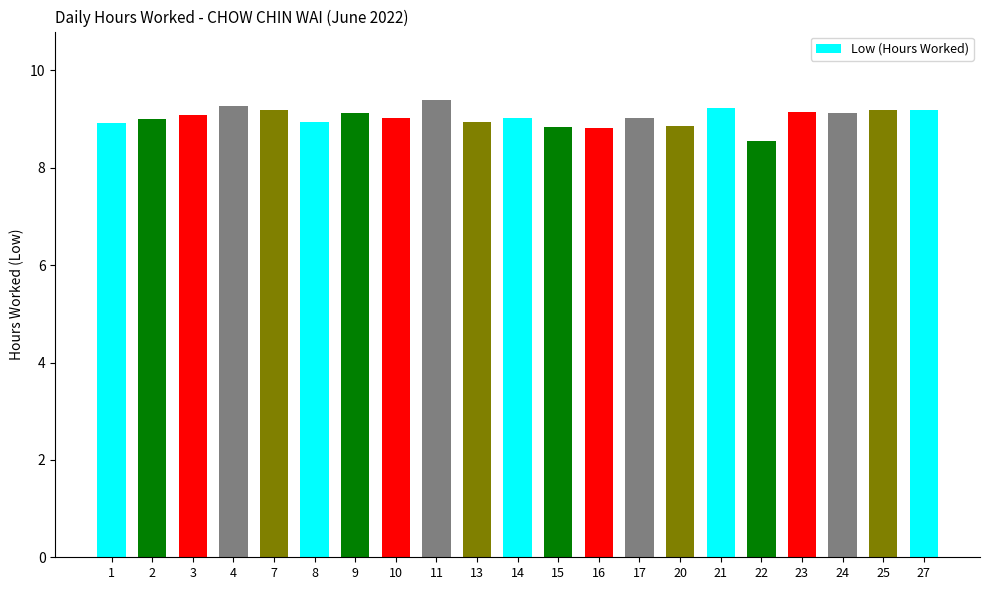

Approximately how many times larger is the value at 22 compared to 4?

0.9